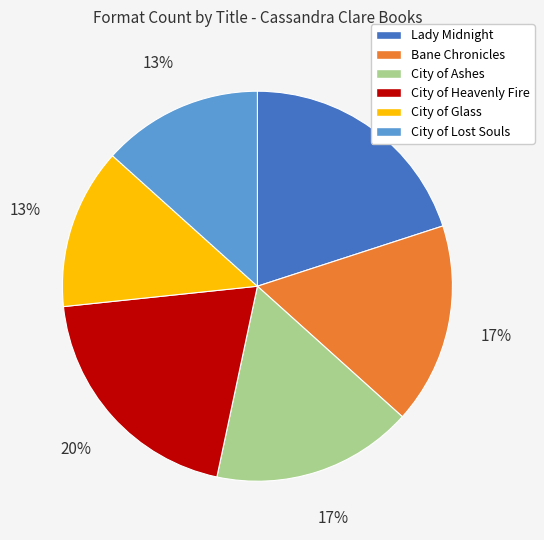

True or false: Lady Midnight accounts for 20% of the total.

True